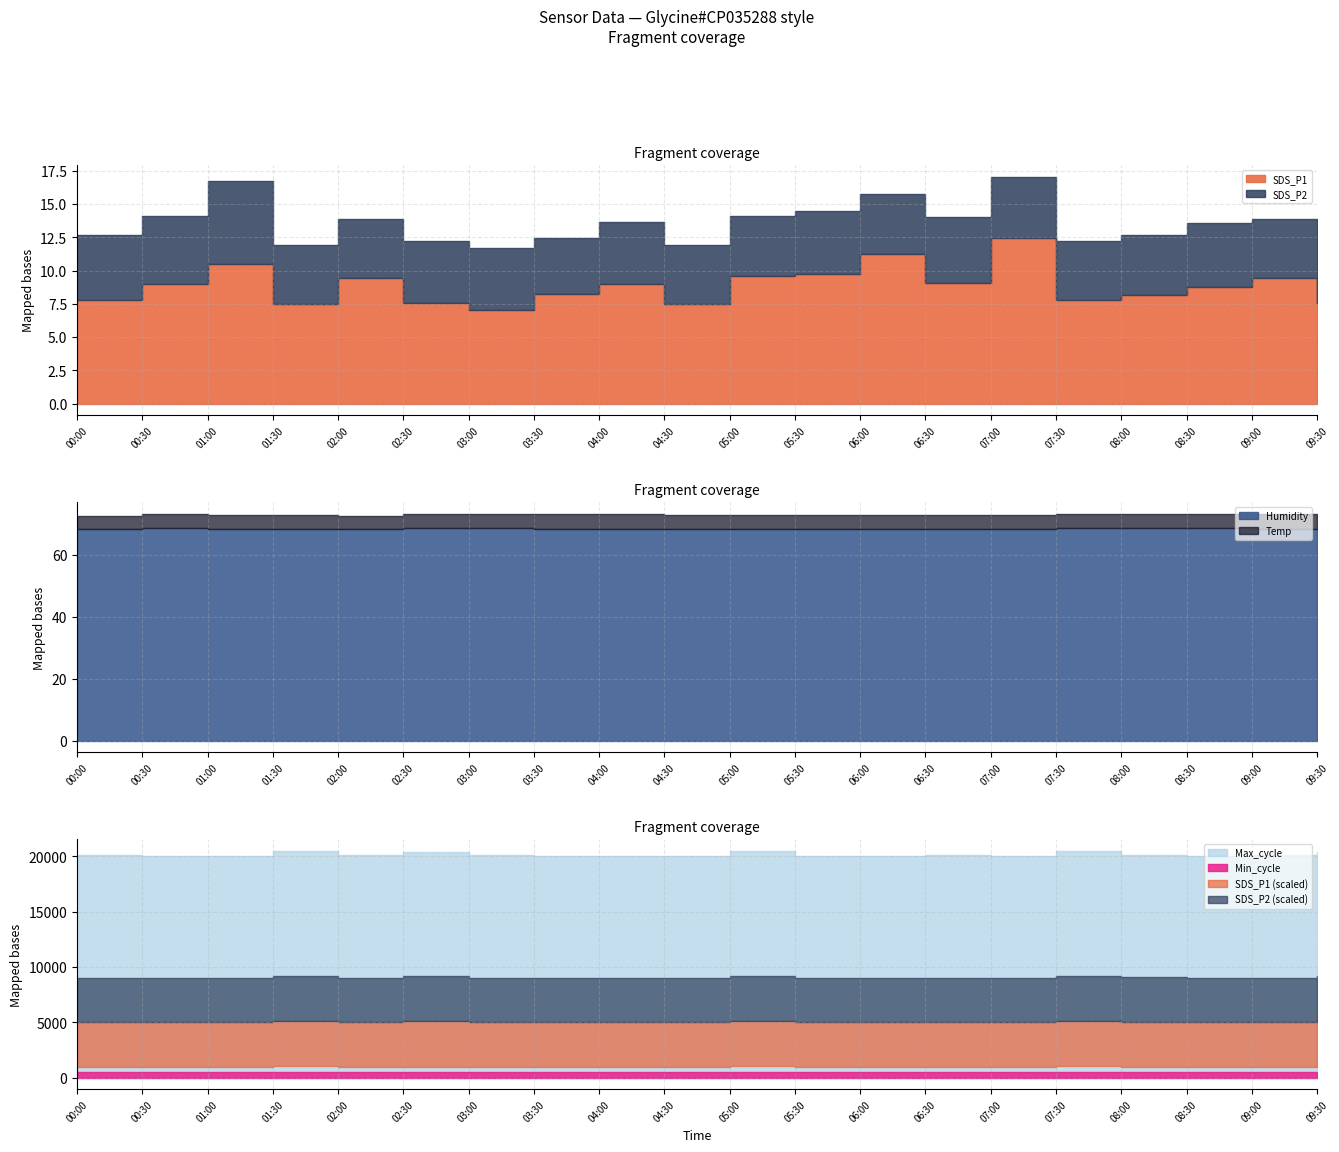

What are all the series names shown in the legend?

Temp, Humidity, SDS_P1, SDS_P2, Min_cycle, Max_cycle